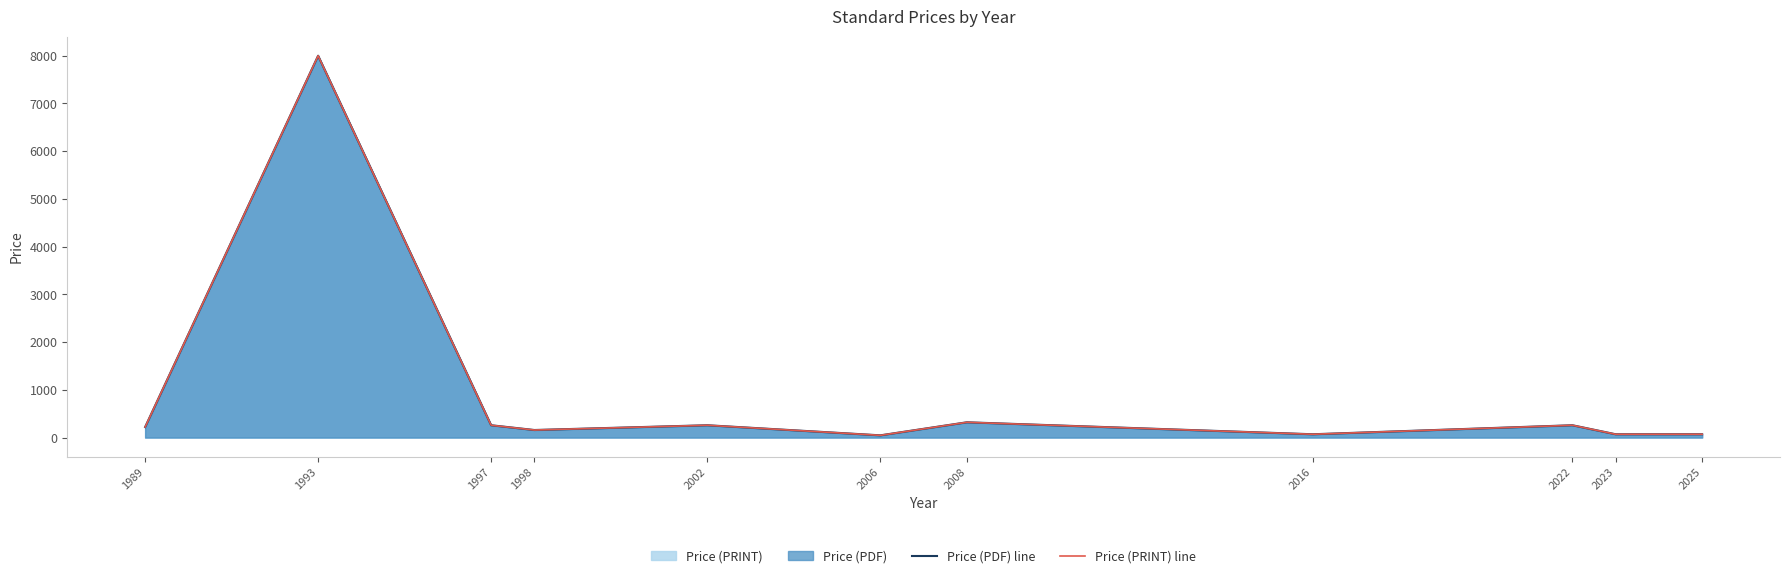

Reading left to right, list all the values displayed in this chart.

Price (PDF) line: 220.0	8000.0	258.0	158.0	258.0	46.4	320.0	69.0	258.0	69.0	69.0
Price (PRINT) line: 220.0	8000.0	258.0	158.0	258.0	46.4	320.0	69.0	258.0	69.0	69.0